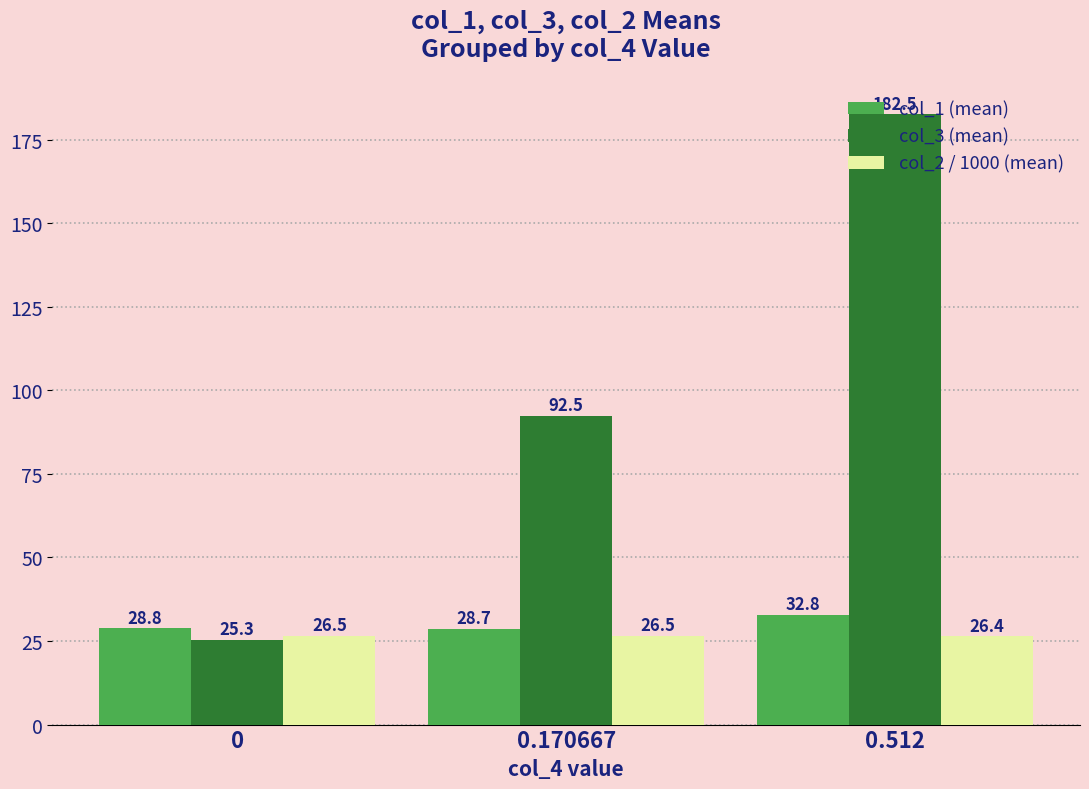

What is the average value of the col_3 (mean) series?

100.1